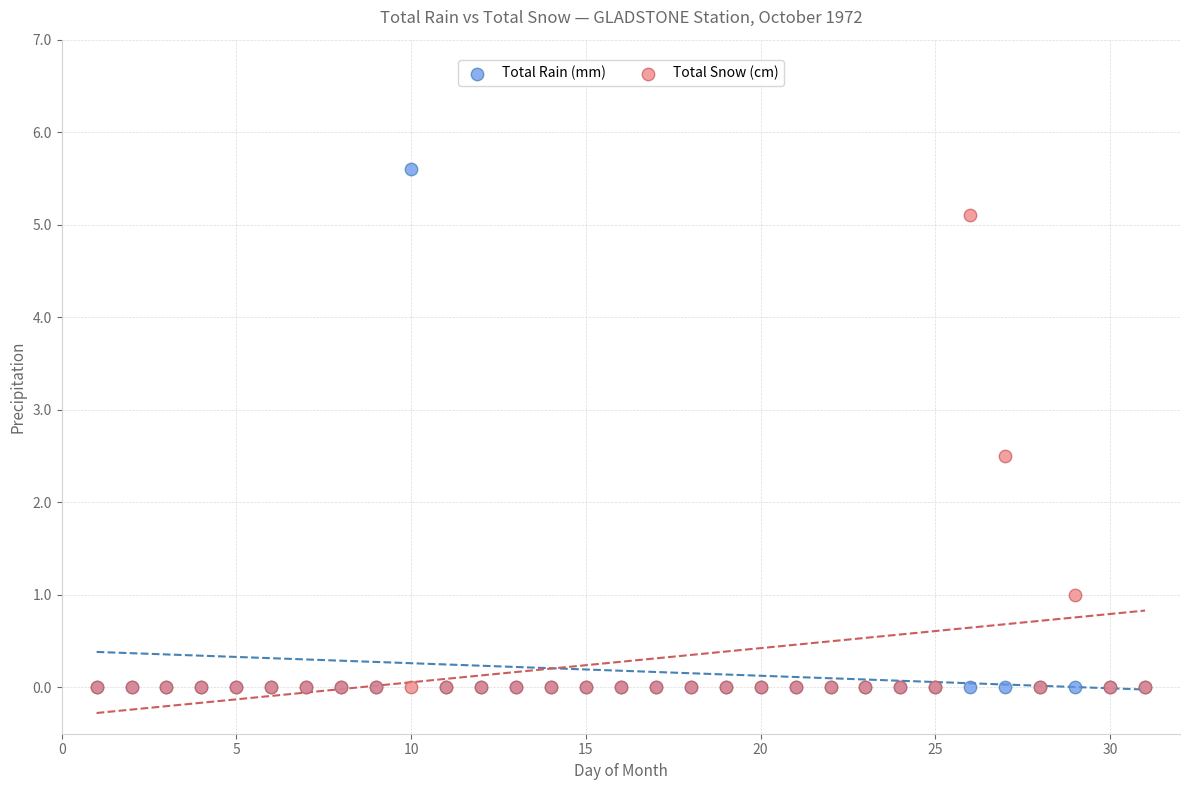

In the Total Snow (cm) series, what Y value is closest to 2?

2.5